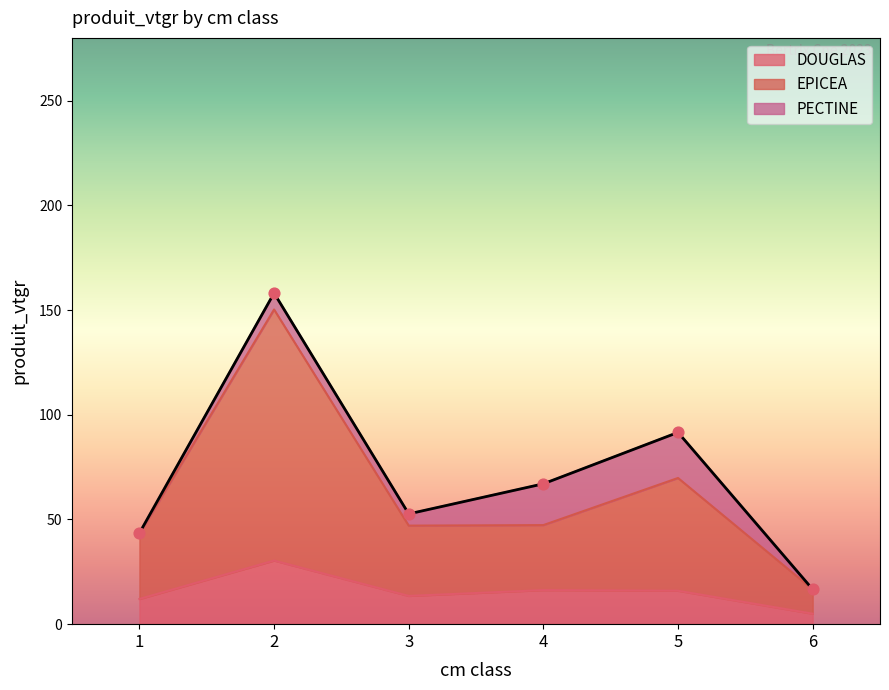

Which series contains the lowest Y value?

DOUGLAS